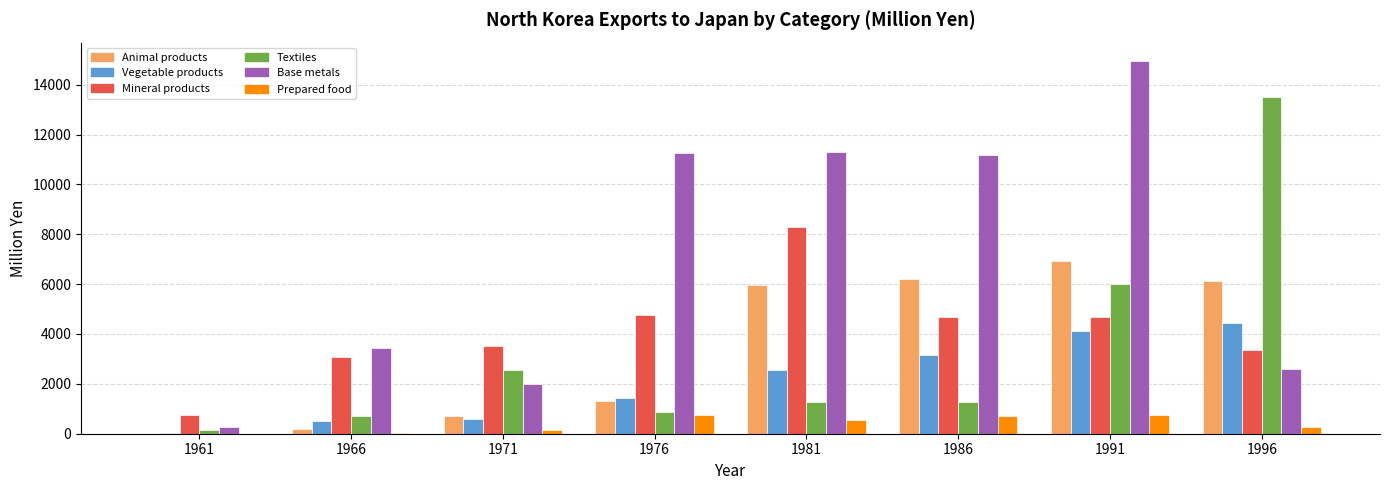

How many groups of bars are there?

8